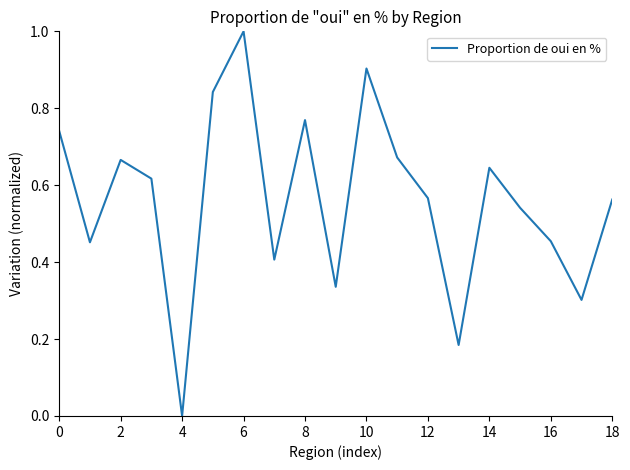

What is the greatest value displayed?

1.0